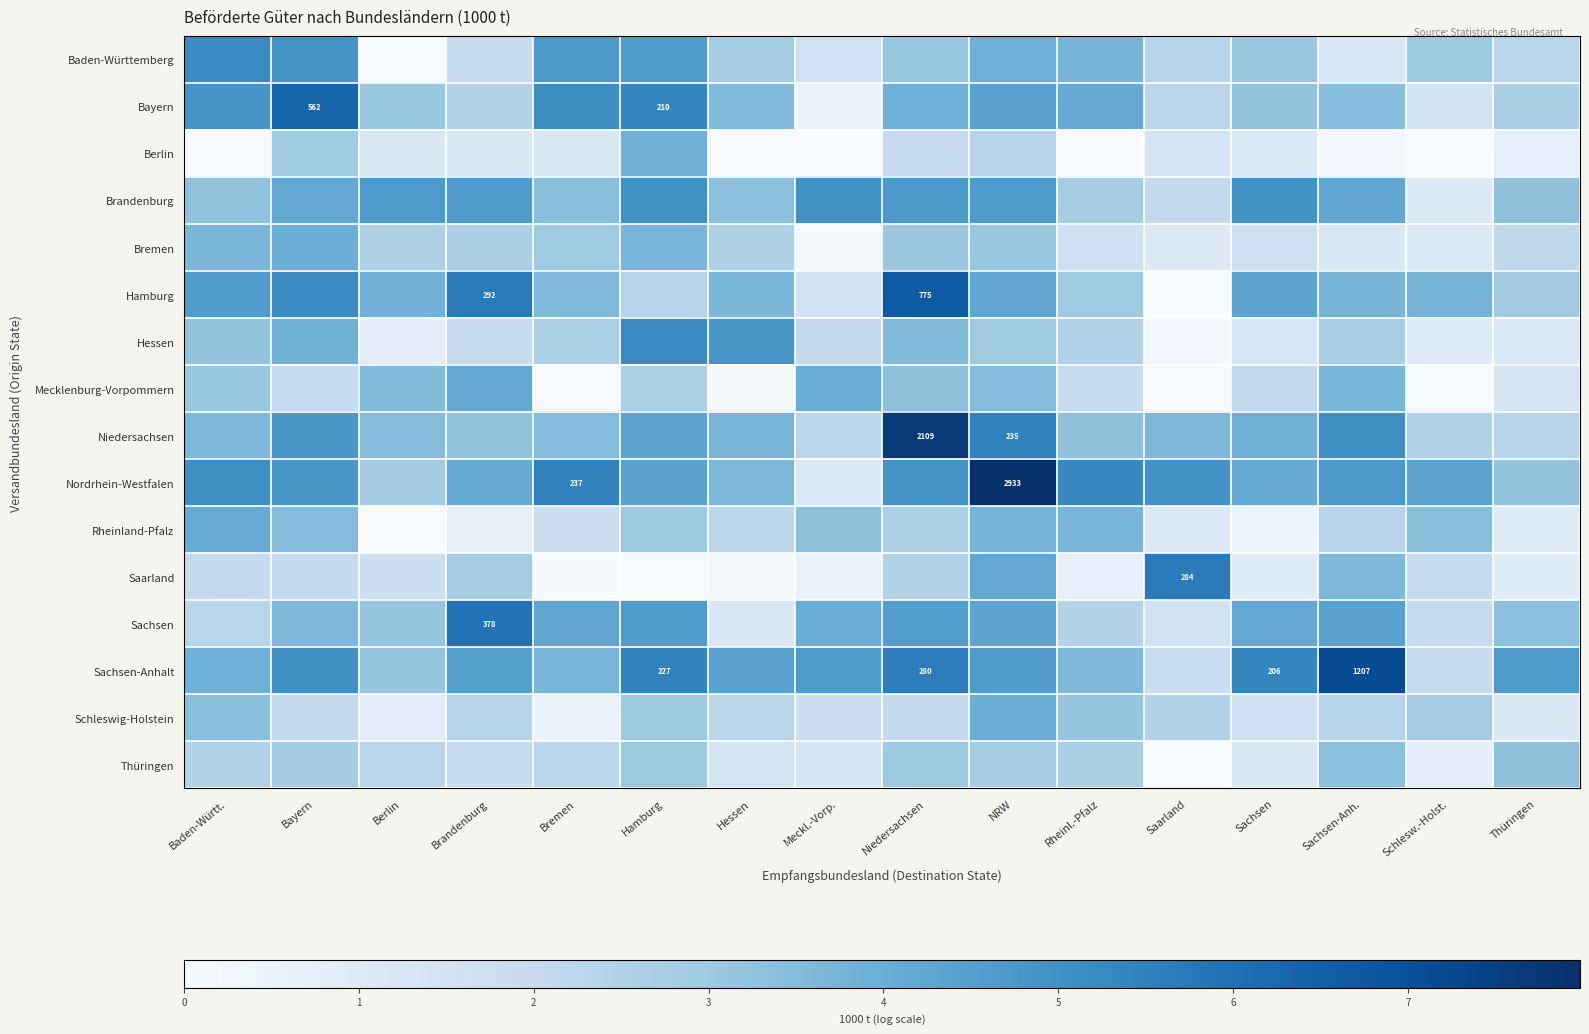

At which category does the chart reach its peak across all series?

NRW